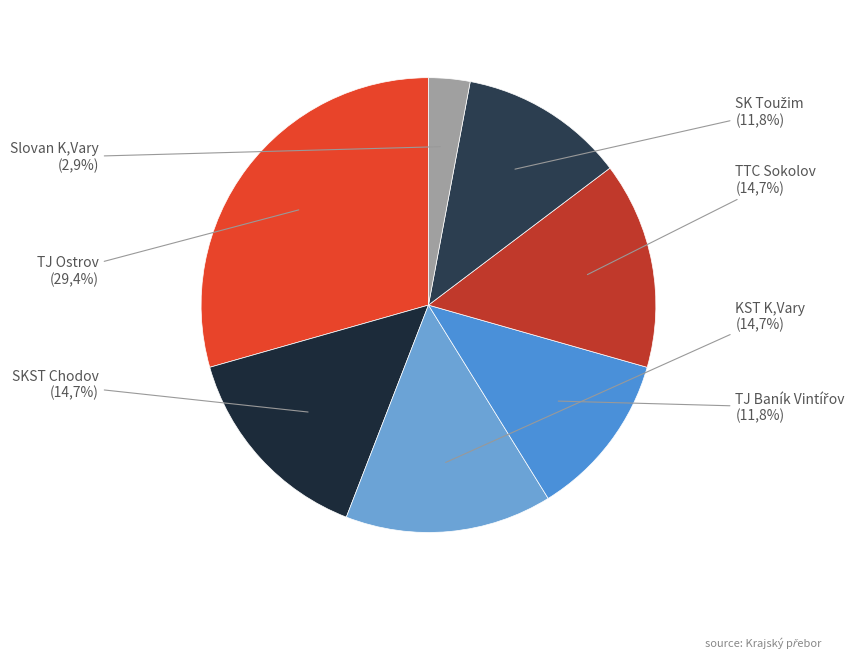

To the nearest percent, what is the difference between the SKST Chodov and TJ Baník Vintířov slice percentages?

3%